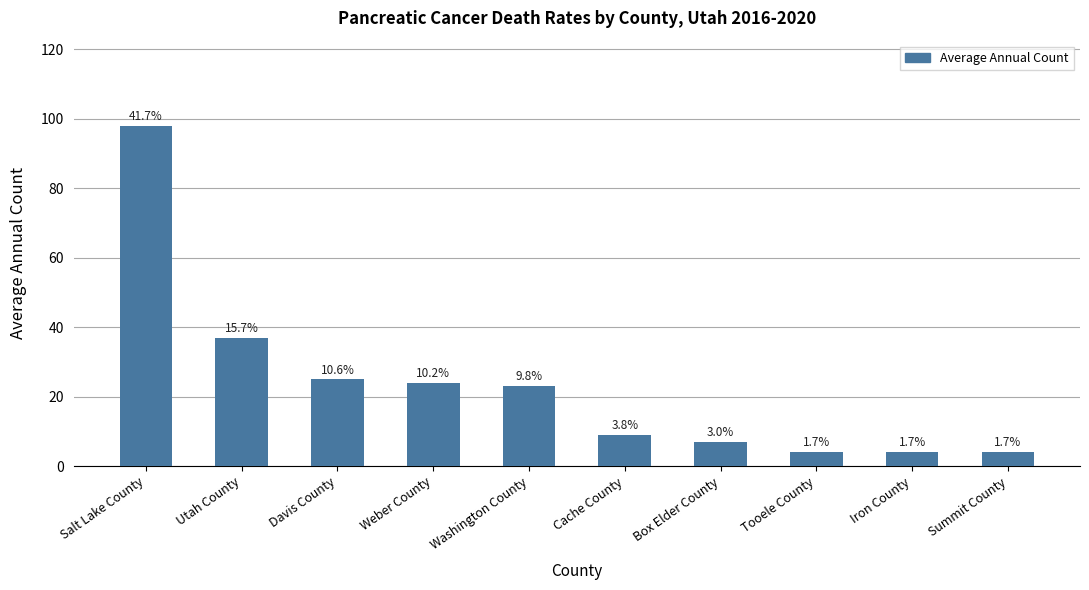

What is the change in value from Davis County to Washington County?

-2